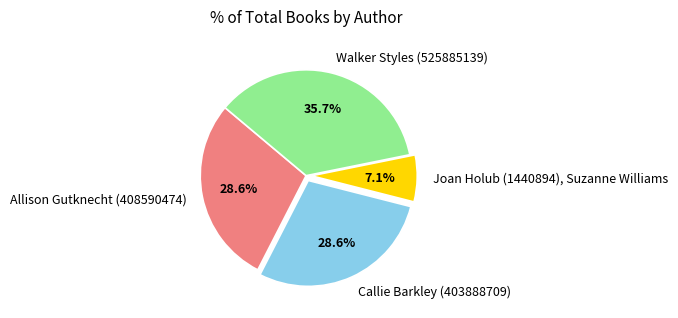

To the nearest percent, what is the average slice percentage?

25%